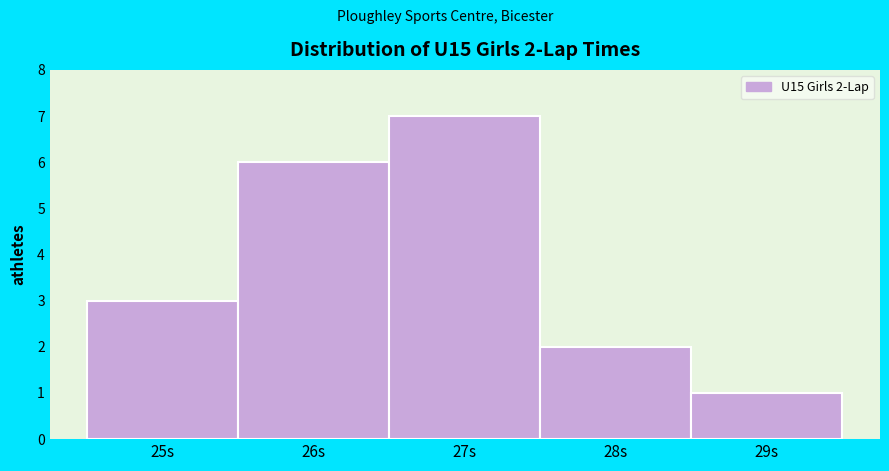

Which range on the x-axis has the tallest bar?

26.5 to 27.5